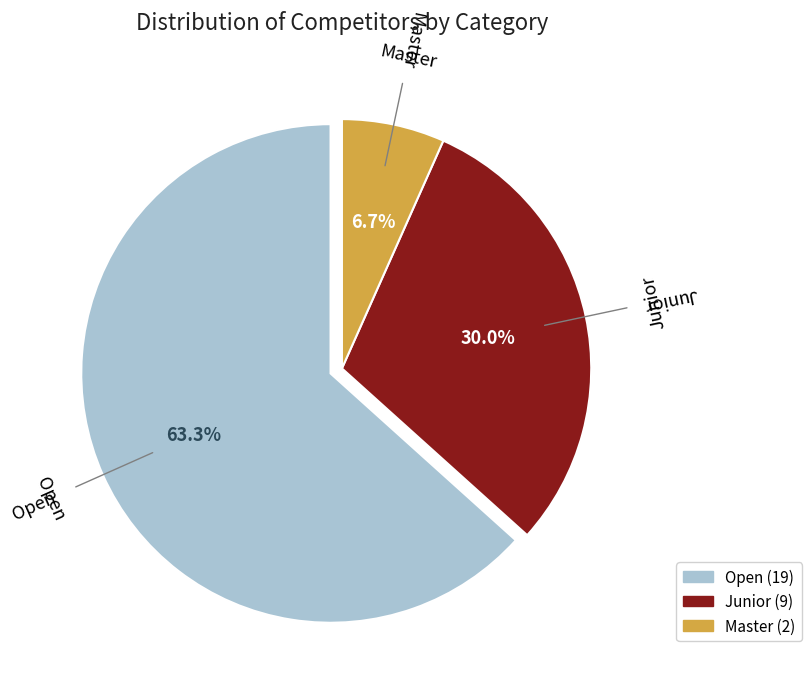

How much of the chart is everything except Junior?

70.0%